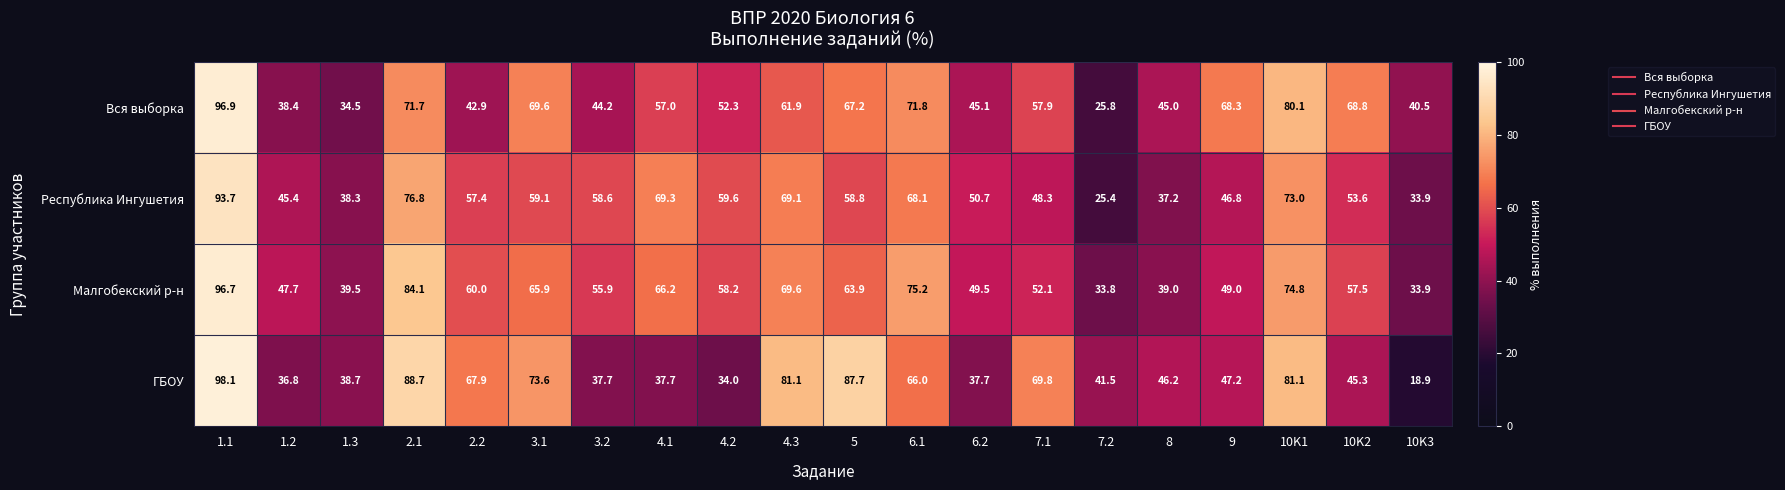

What is the sum of all Вся выборка values?

1139.9